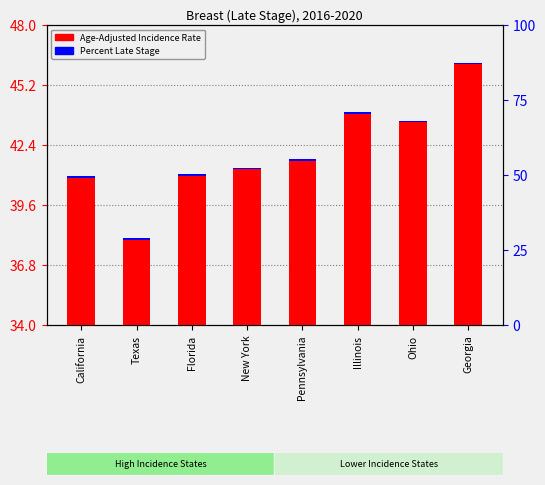

What position from the left is Texas?

2